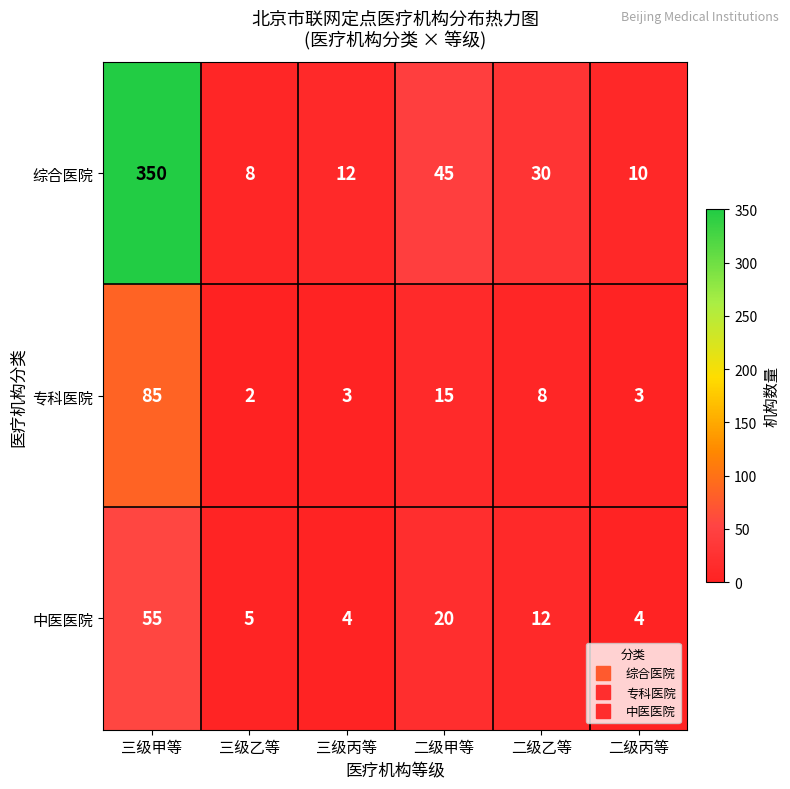

What is the difference between the maximum and minimum values in the 综合医院 series?

342